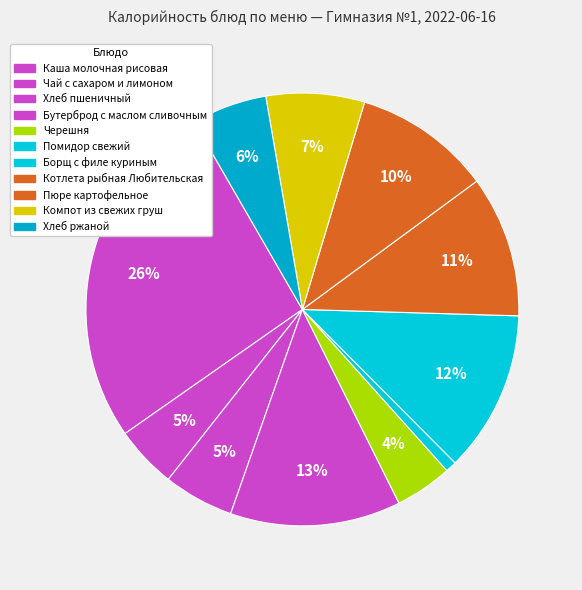

What is the total percentage of Борщ с филе куриным and Пюре картофельное?

22.3%